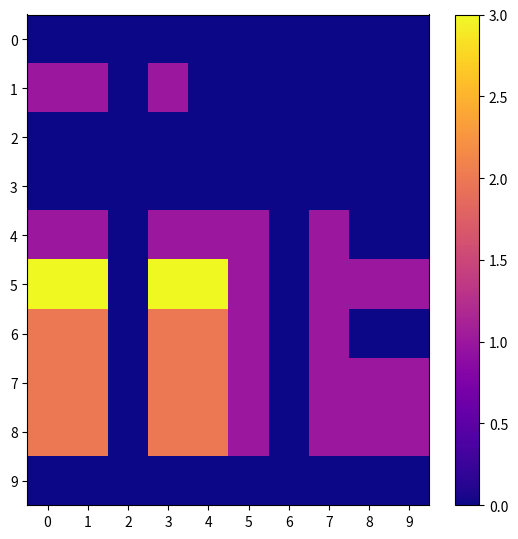

Which has a higher value, 8 or 4?

8